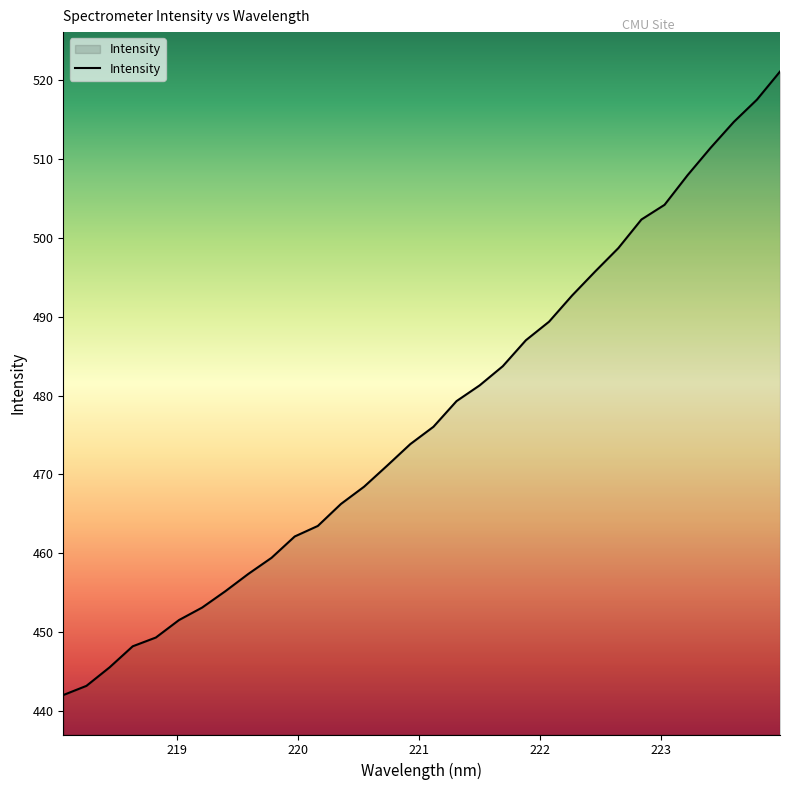

What is the difference between the maximum and minimum values?

79.0